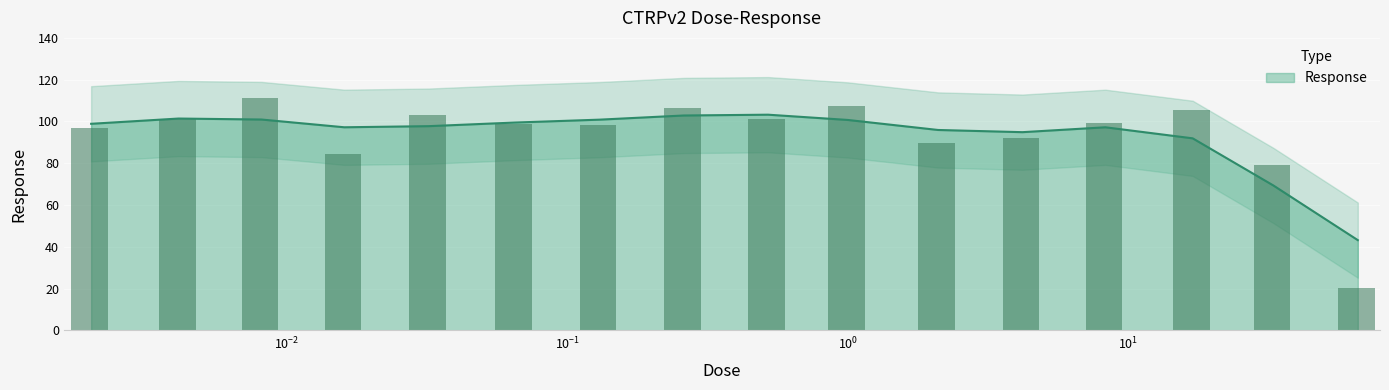

Where does the data first go above 99?

0.0041